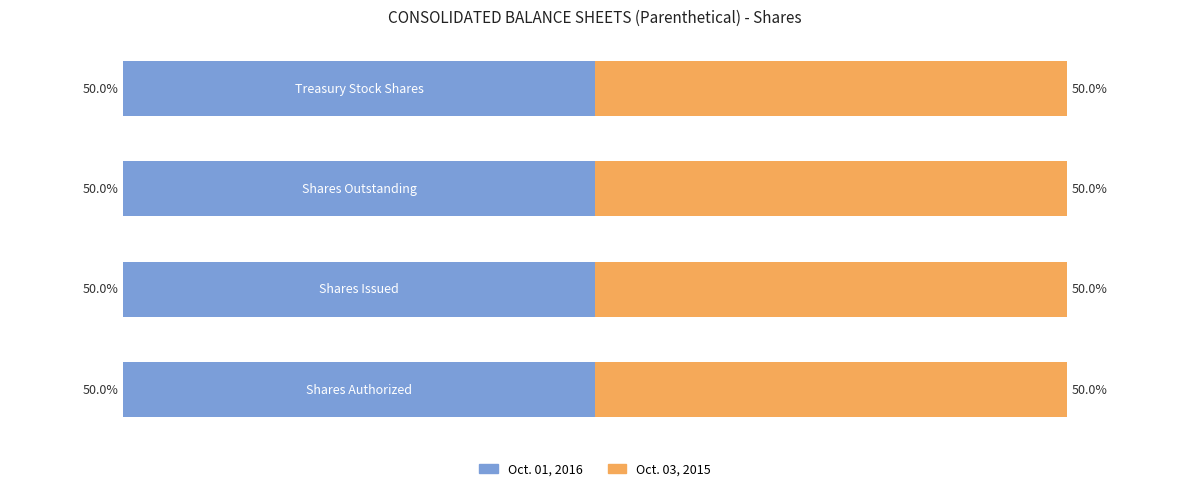

How many groups of bars are there?

4